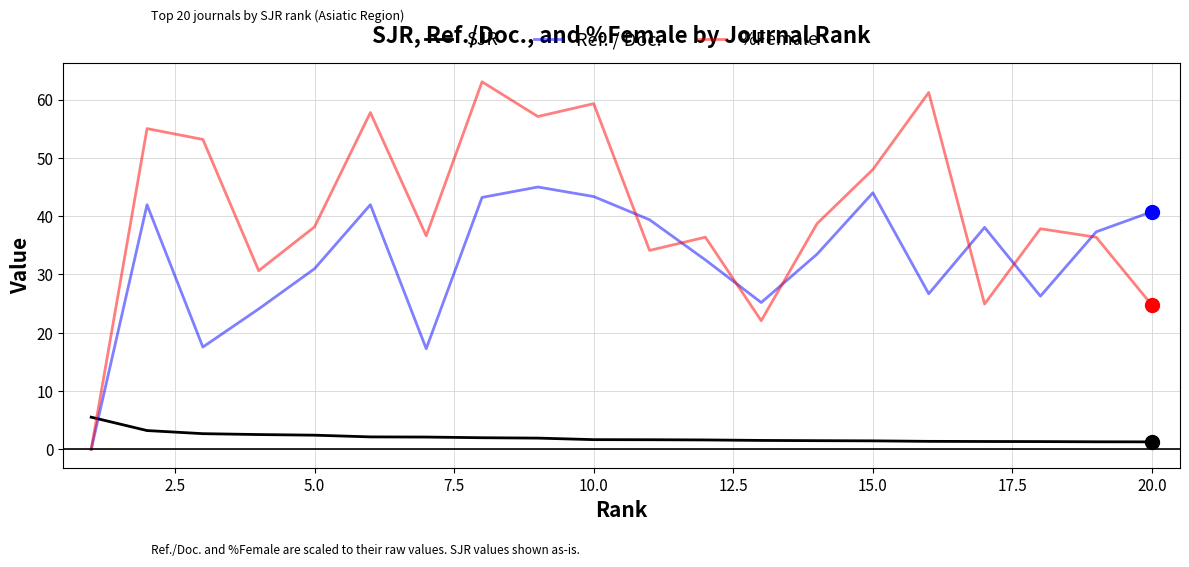

What is the difference between the maximum and second lowest values in the Ref. / Doc. series?

27.7